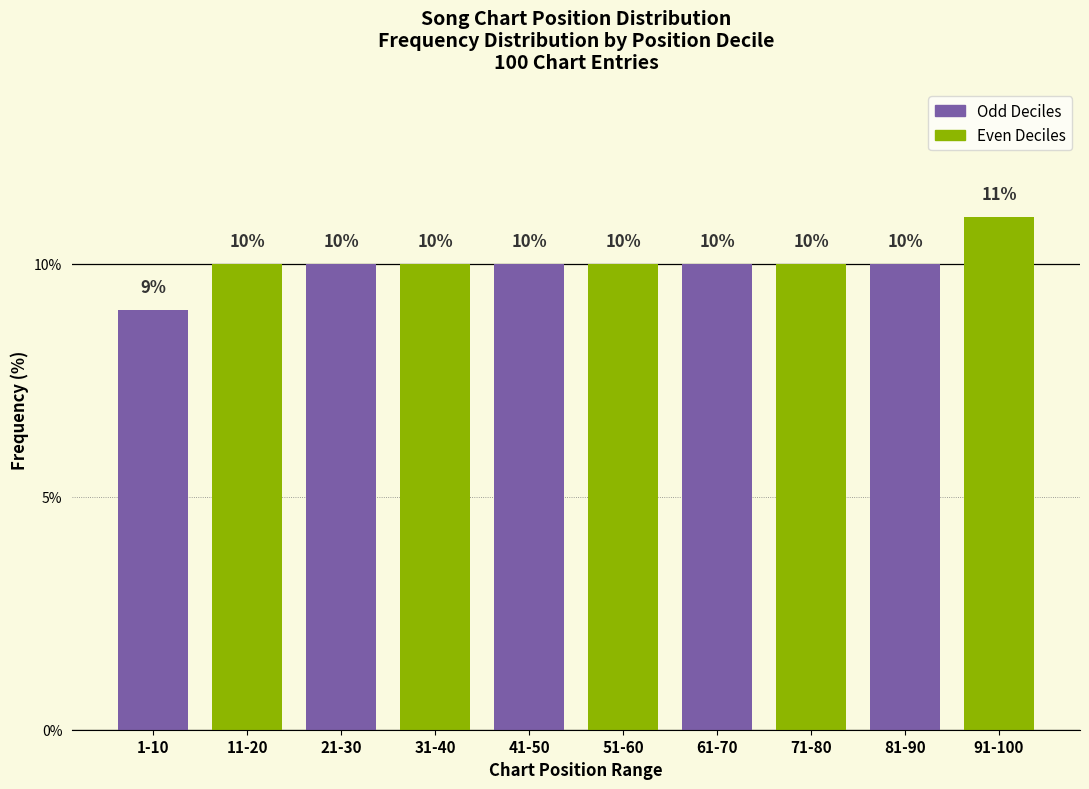

Reading left to right, transcribe all the data shown in this chart.

1-10=9	11-20=10	21-30=10	31-40=10	41-50=10	51-60=10	61-70=10	71-80=10	81-90=10	91-100=11